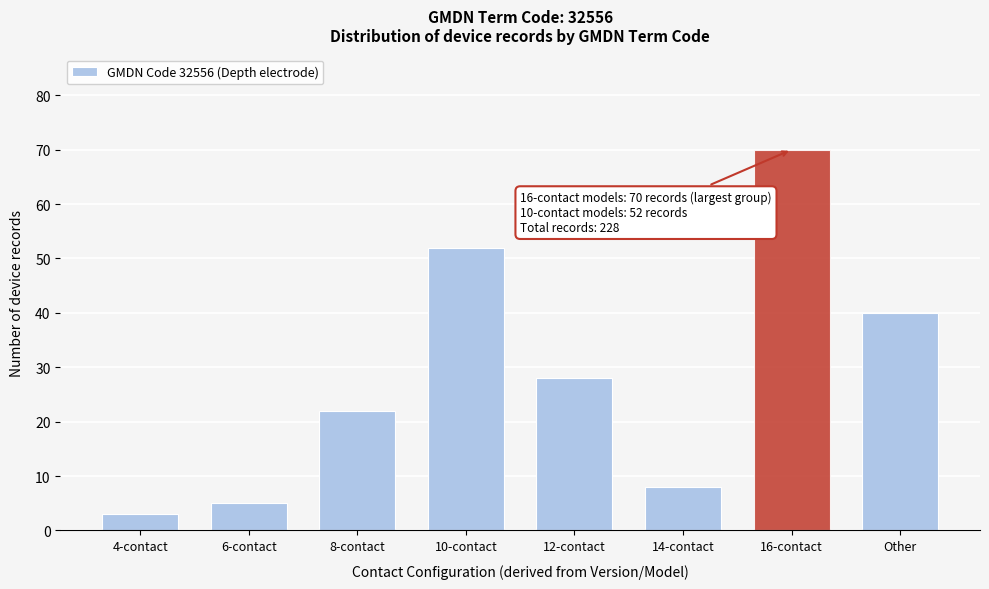

Reading left to right, transcribe all the data shown in this chart.

4-contact=3	6-contact=5	8-contact=22	10-contact=52	12-contact=28	14-contact=8	16-contact=70	Other=40